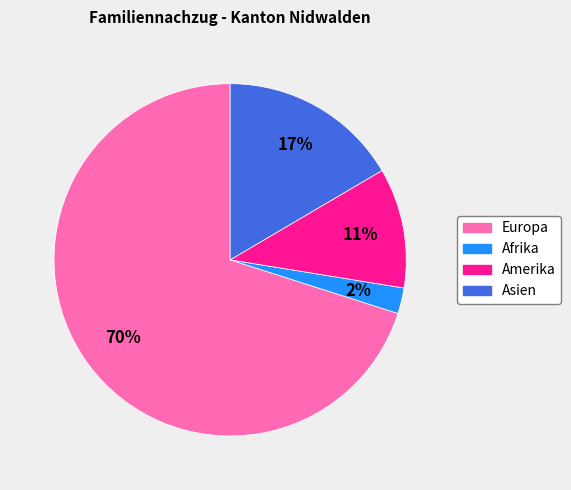

Is there any slice that represents more than half of the pie?

Yes